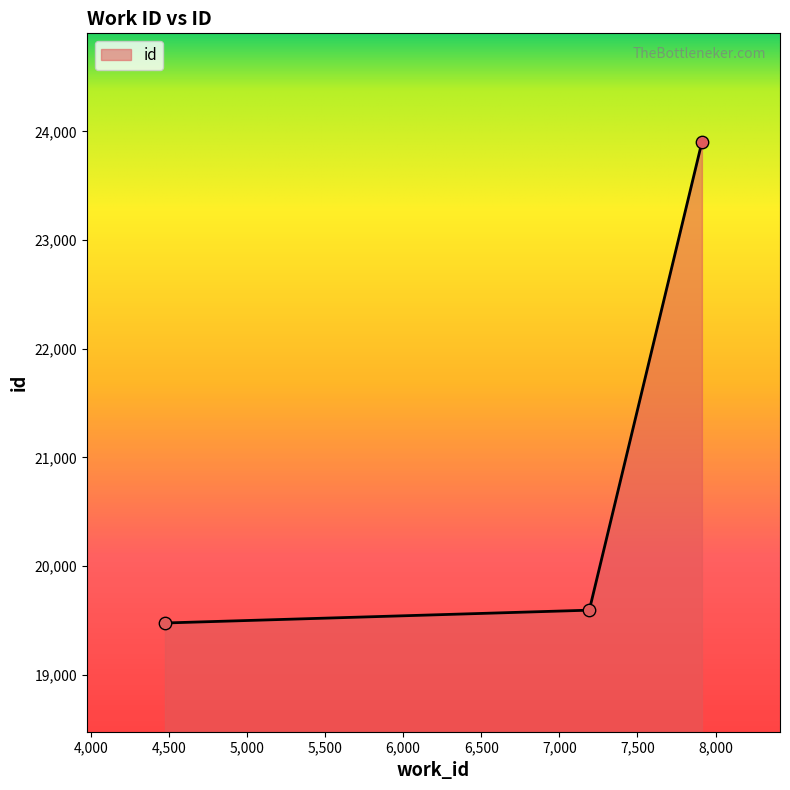

What is the greatest value displayed?

23901